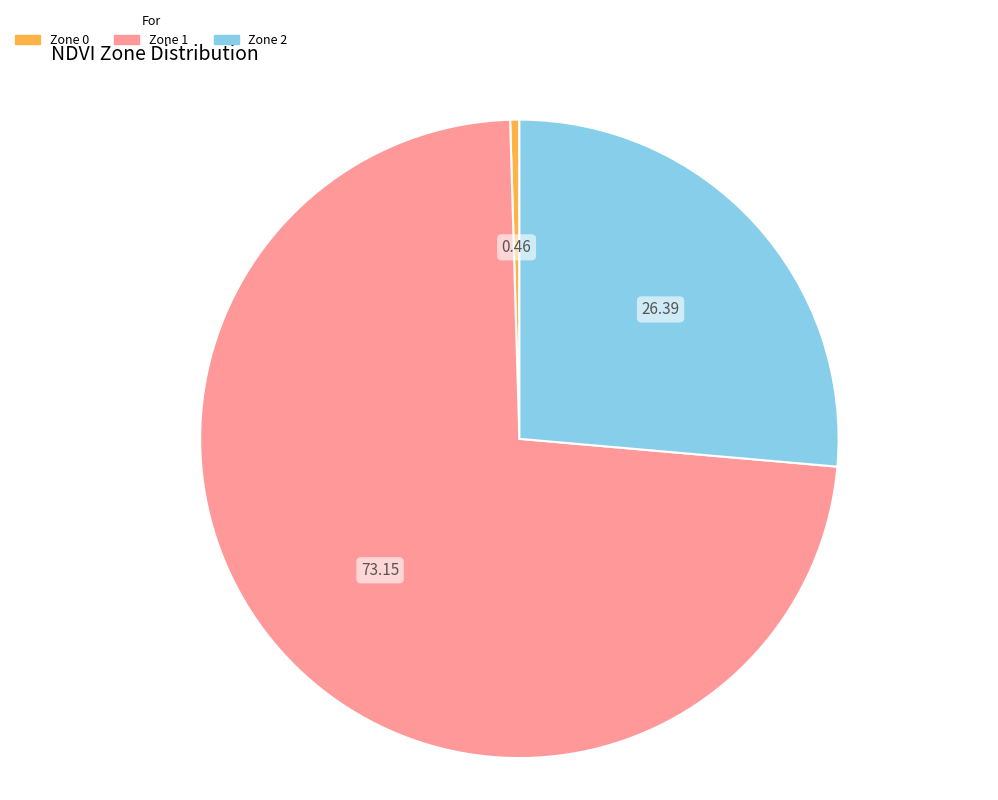

Is there any slice that represents more than half of the pie?

Yes